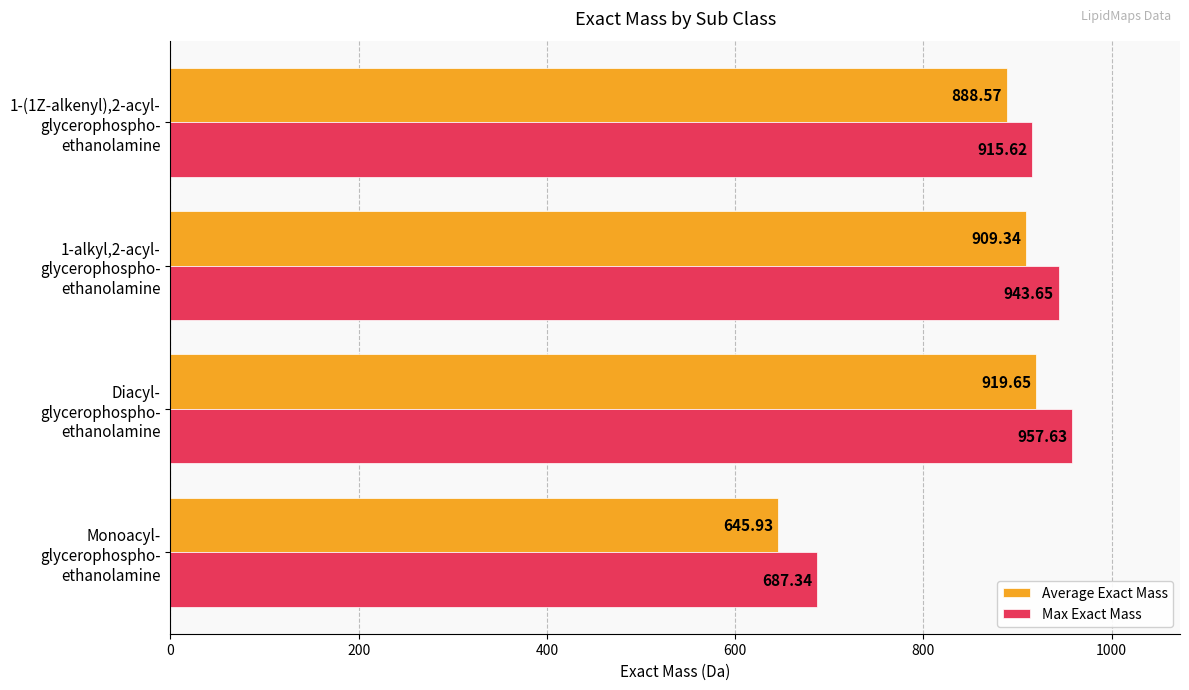

List the series in order of their overall mean, lowest first.

Average Exact Mass, Max Exact Mass